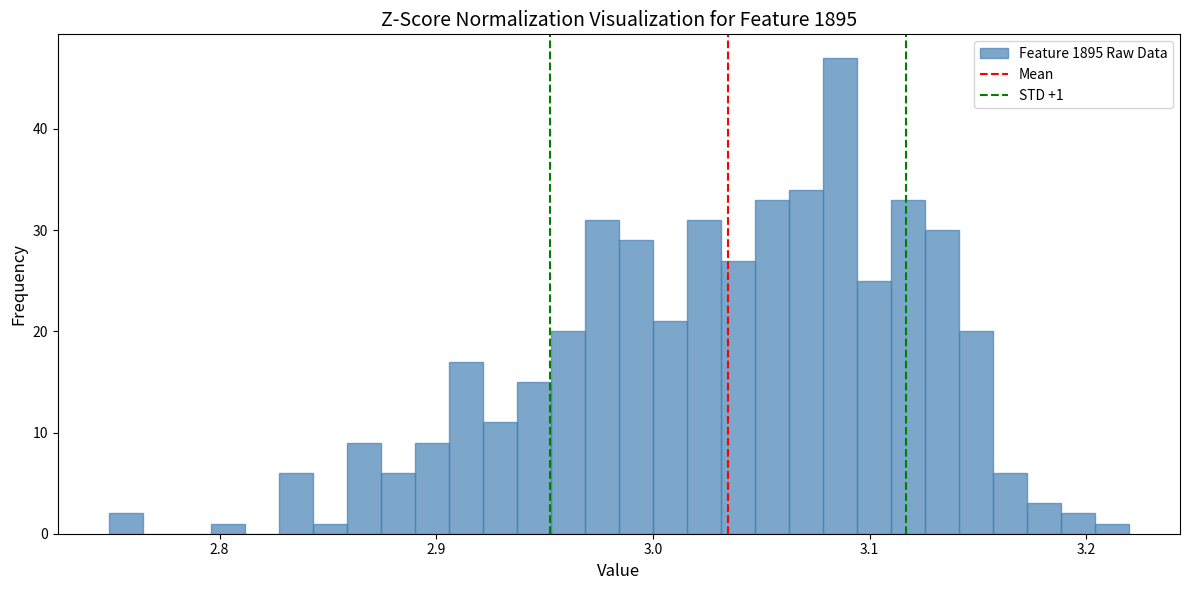

Around what value on the x-axis is the tallest bar? Give the approximate position of its centre, as read against the axis.

3.09